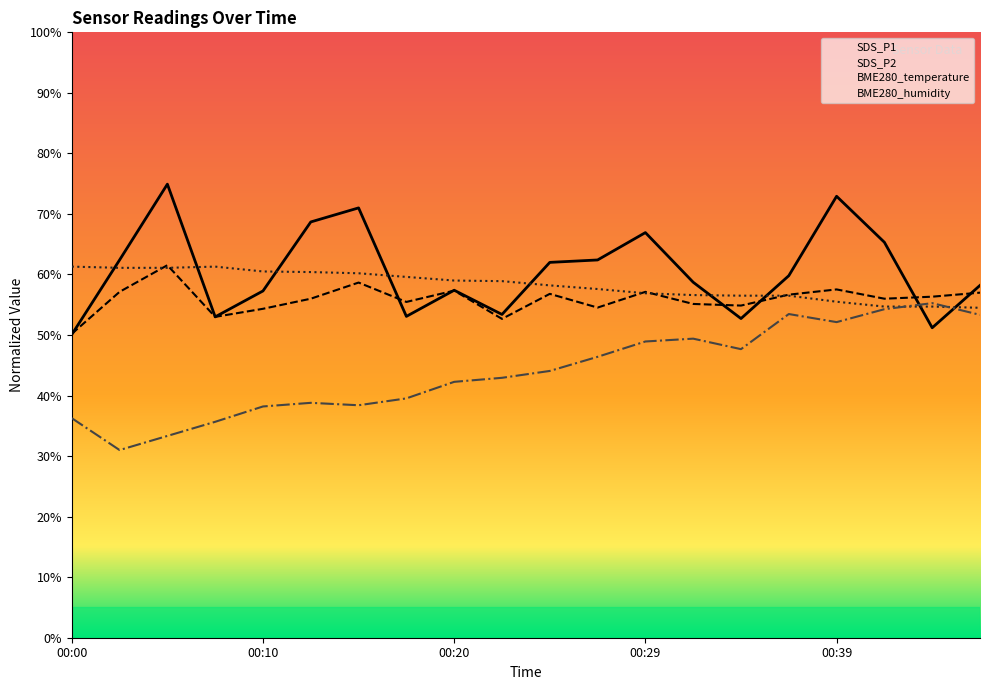

Does the chart display data point markers on the line(s)?

No